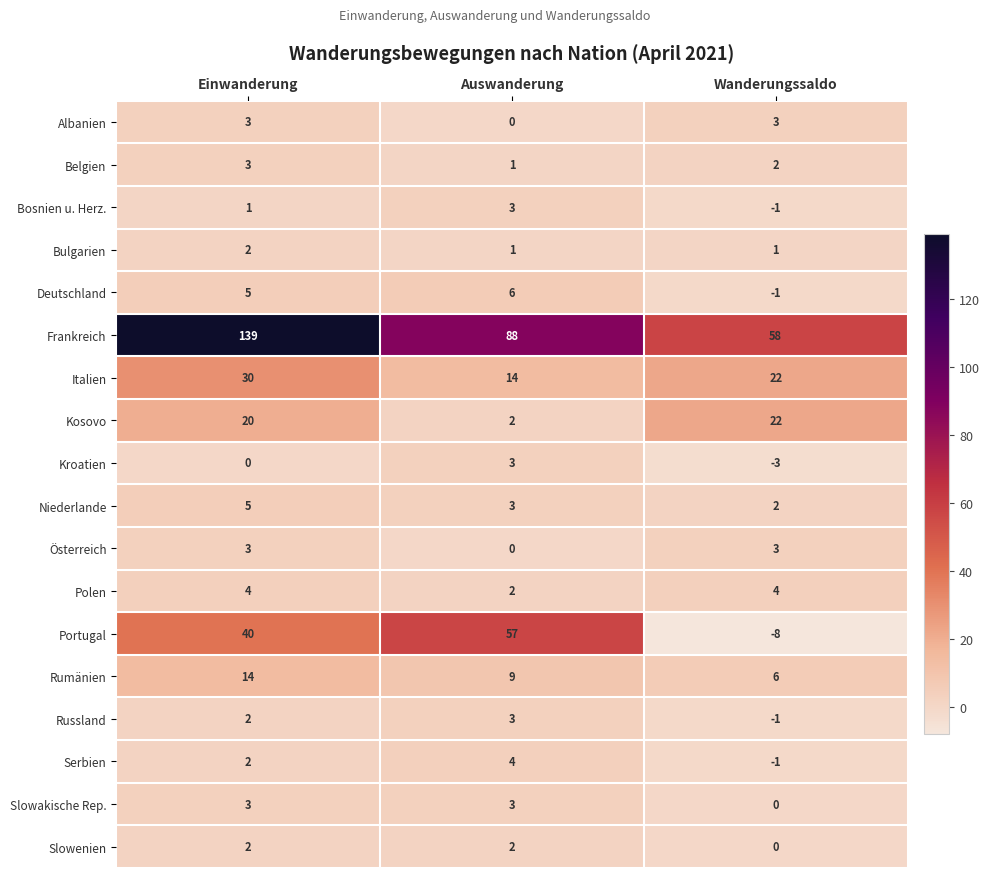

What is the approximate value of Polen at Wanderungssaldo?

4